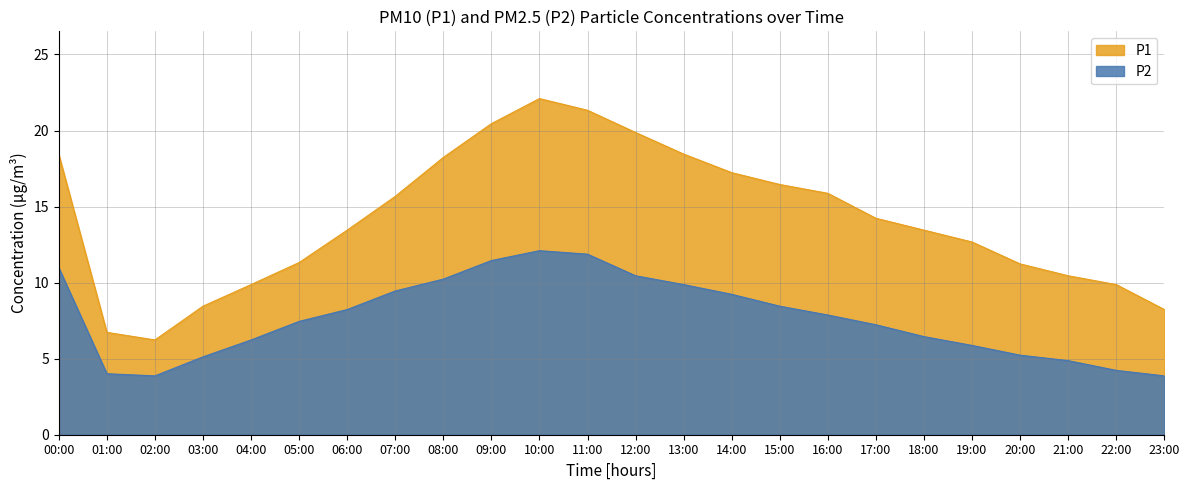

Rank the series at 02:00 from highest to lowest value.

P1, P2